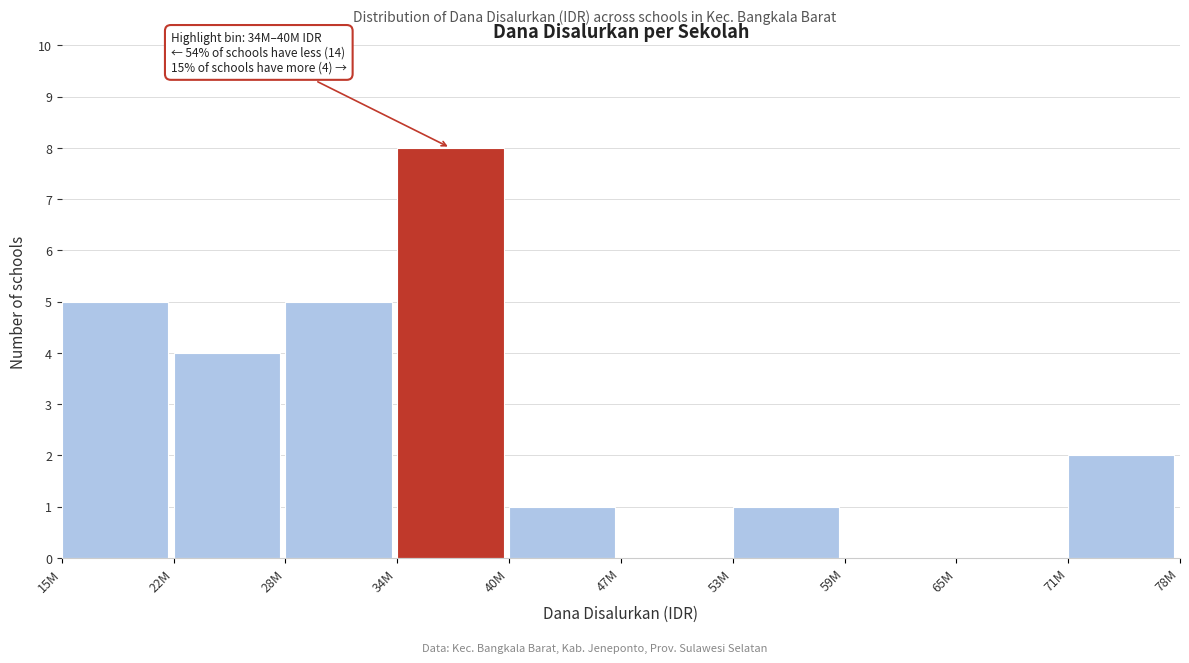

Reading left to right, what are all the values shown in this chart?

15M=5	22M=4	28M=5	34M=8	40M=1	47M=0	53M=1	59M=0	65M=0	71M=2